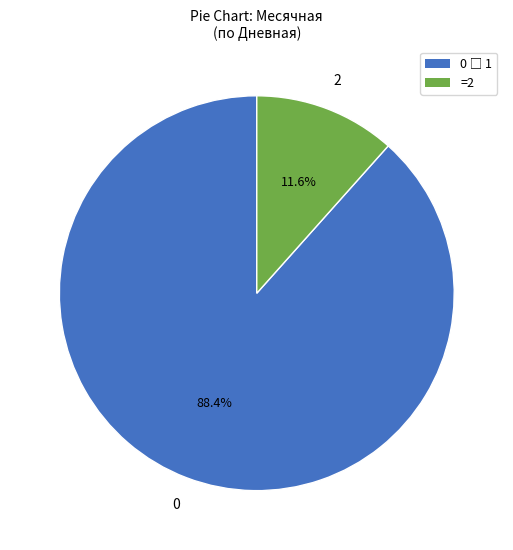

Does =2 account for over 50% of the chart?

No